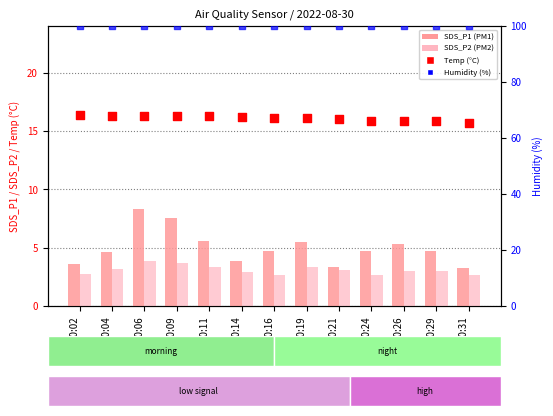

Which series reaches the maximum Y coordinate?

Humidity